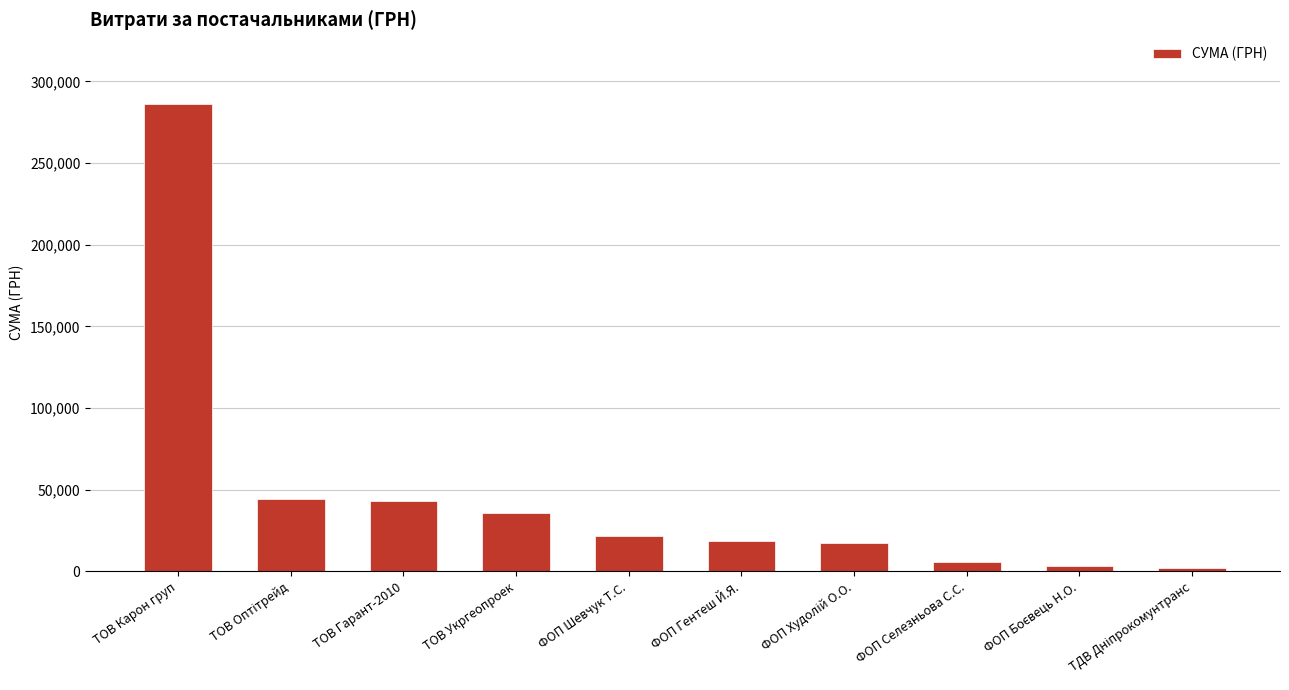

Approximately how many times larger is the value at ТОВ Карон груп compared to ТОВ Гарант-2010?

6.6